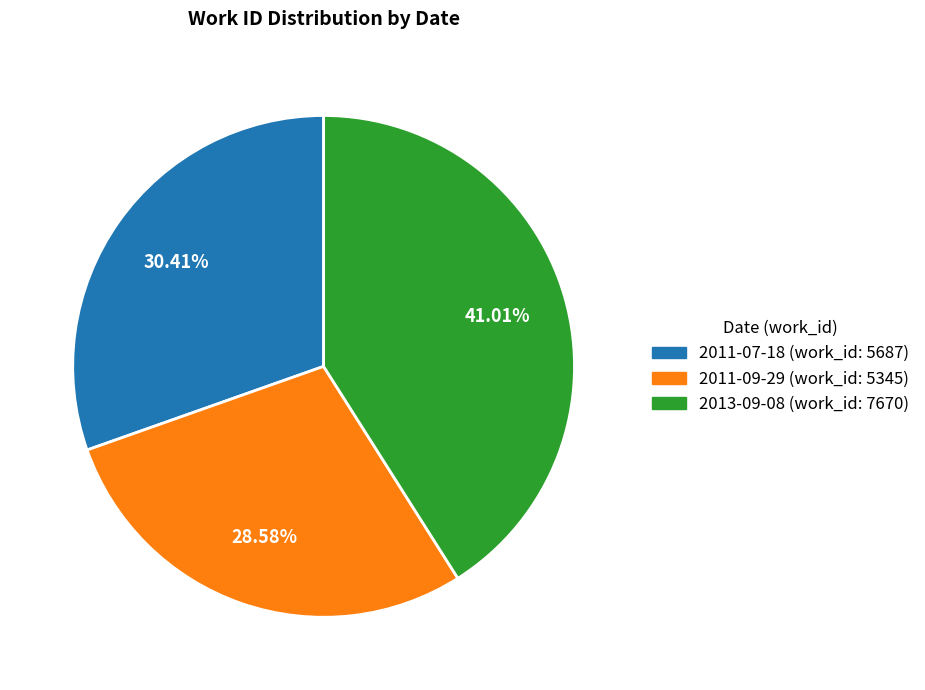

Approximately how many times larger is the value at 2013-09-08 compared to 2011-09-29?

1.4